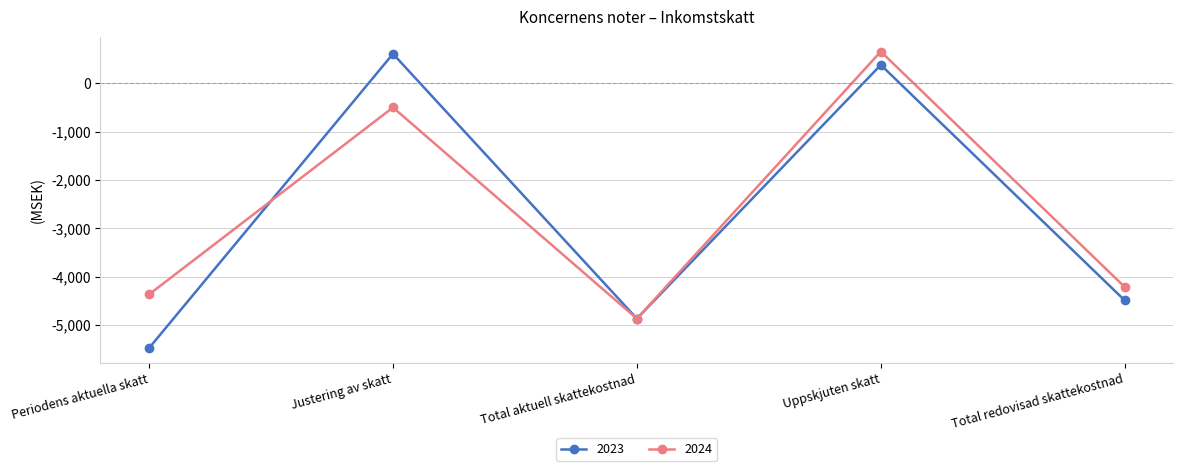

What is the sum of all 2023 values?

-13857